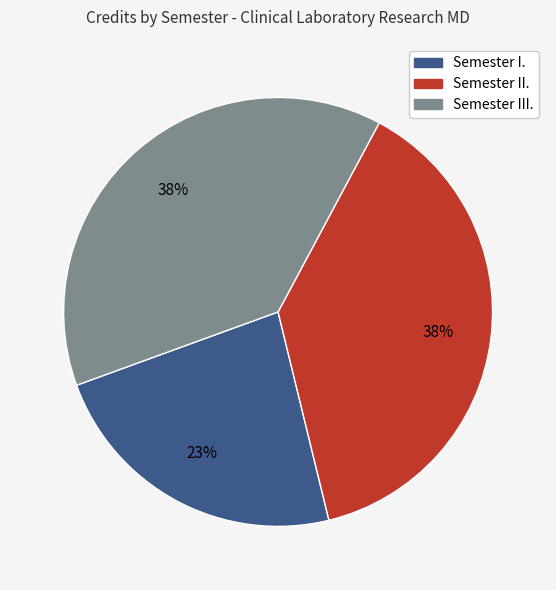

Is there any slice that represents more than half of the pie?

No